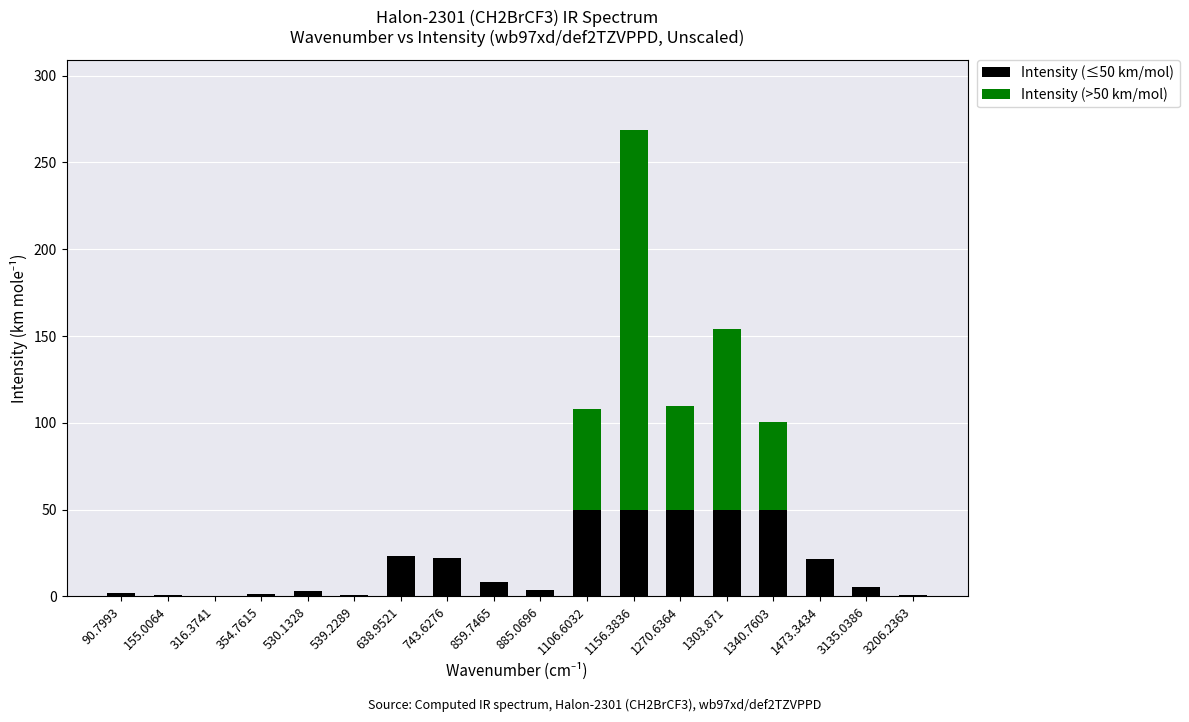

At which category is the sum across all series the highest?

1156.3836